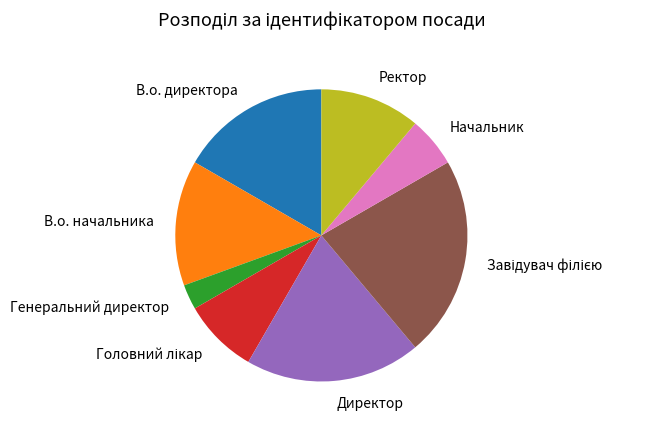

Is it true that Генеральний директор is 3% of the pie?

True